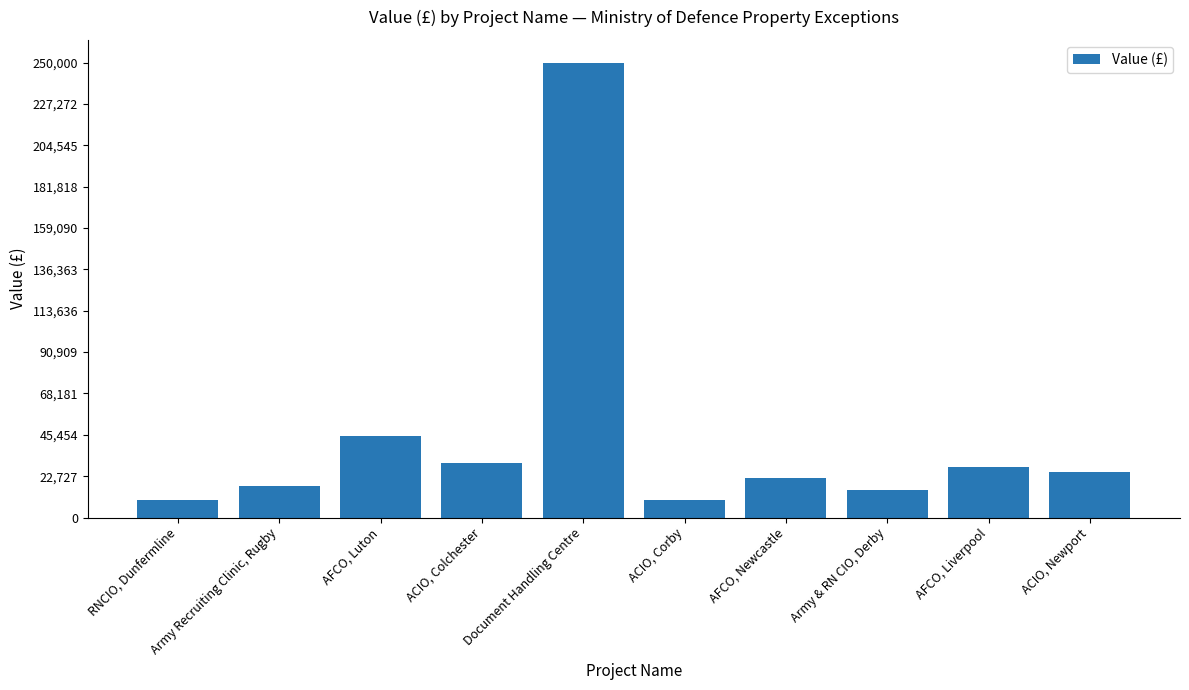

What is the ratio of the value at RNCIO, Dunfermline to the value at AFCO, Luton?

0.2